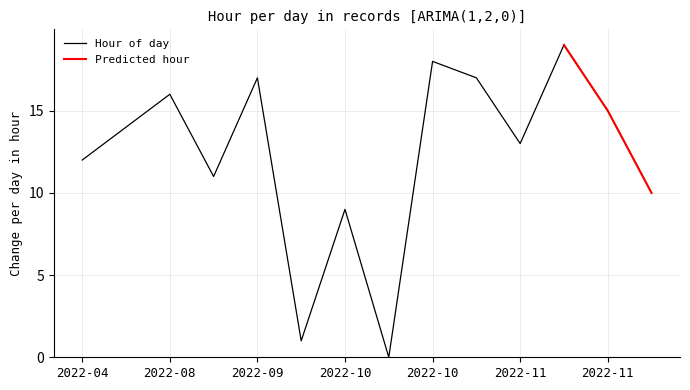

What is the sum of all Hour of day values?

172